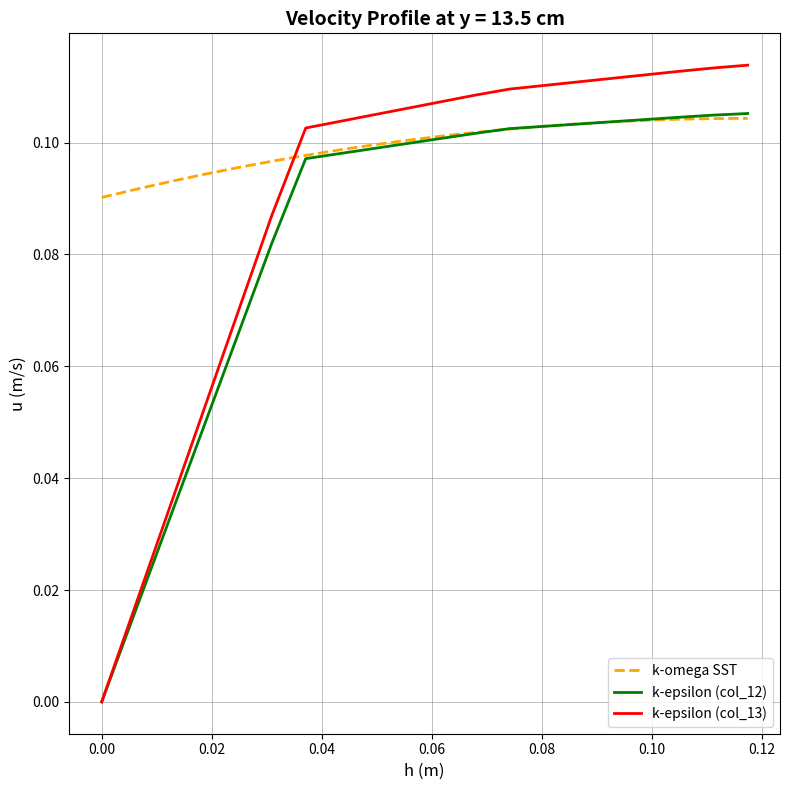

Which series has the widest spread of values?

k-epsilon (col_13)